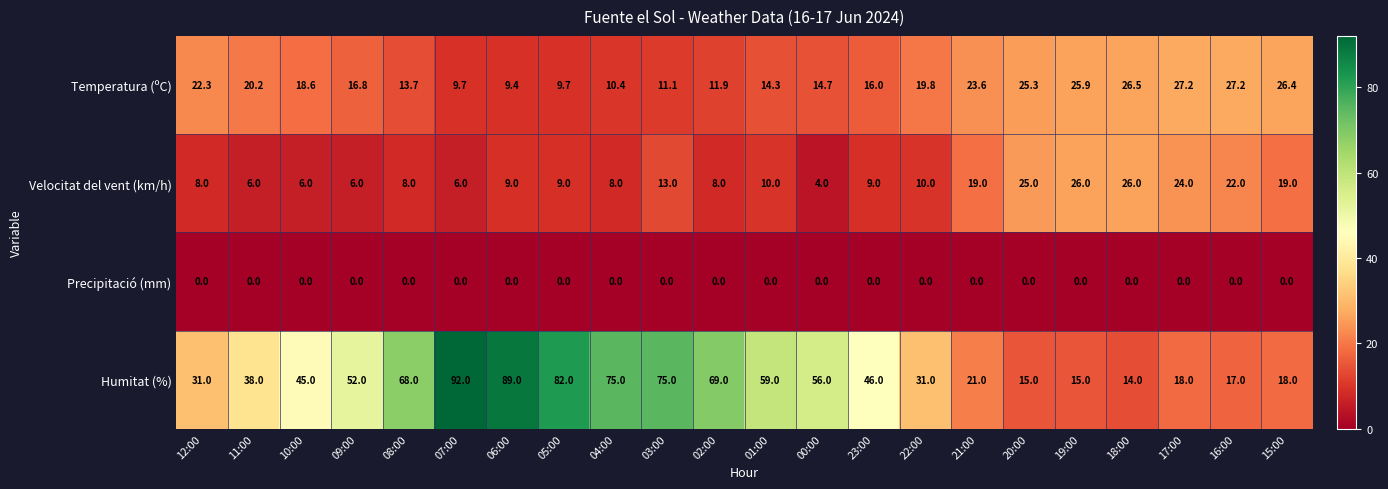

Between 22:00 and 21:00, which series saw the biggest shift?

Humitat (%)